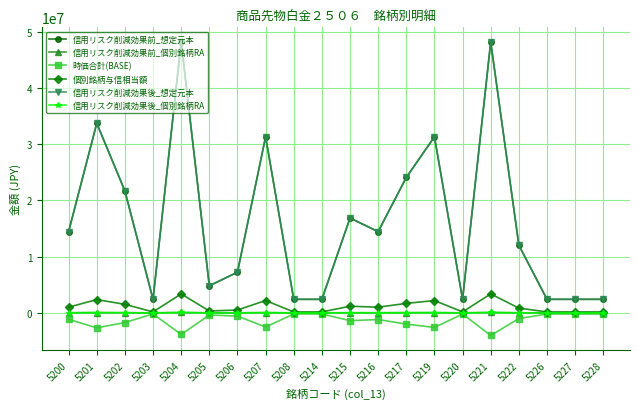

The 信用リスク削減効果後_想定元本 series shows 10391473 at 5215. True or false?

False